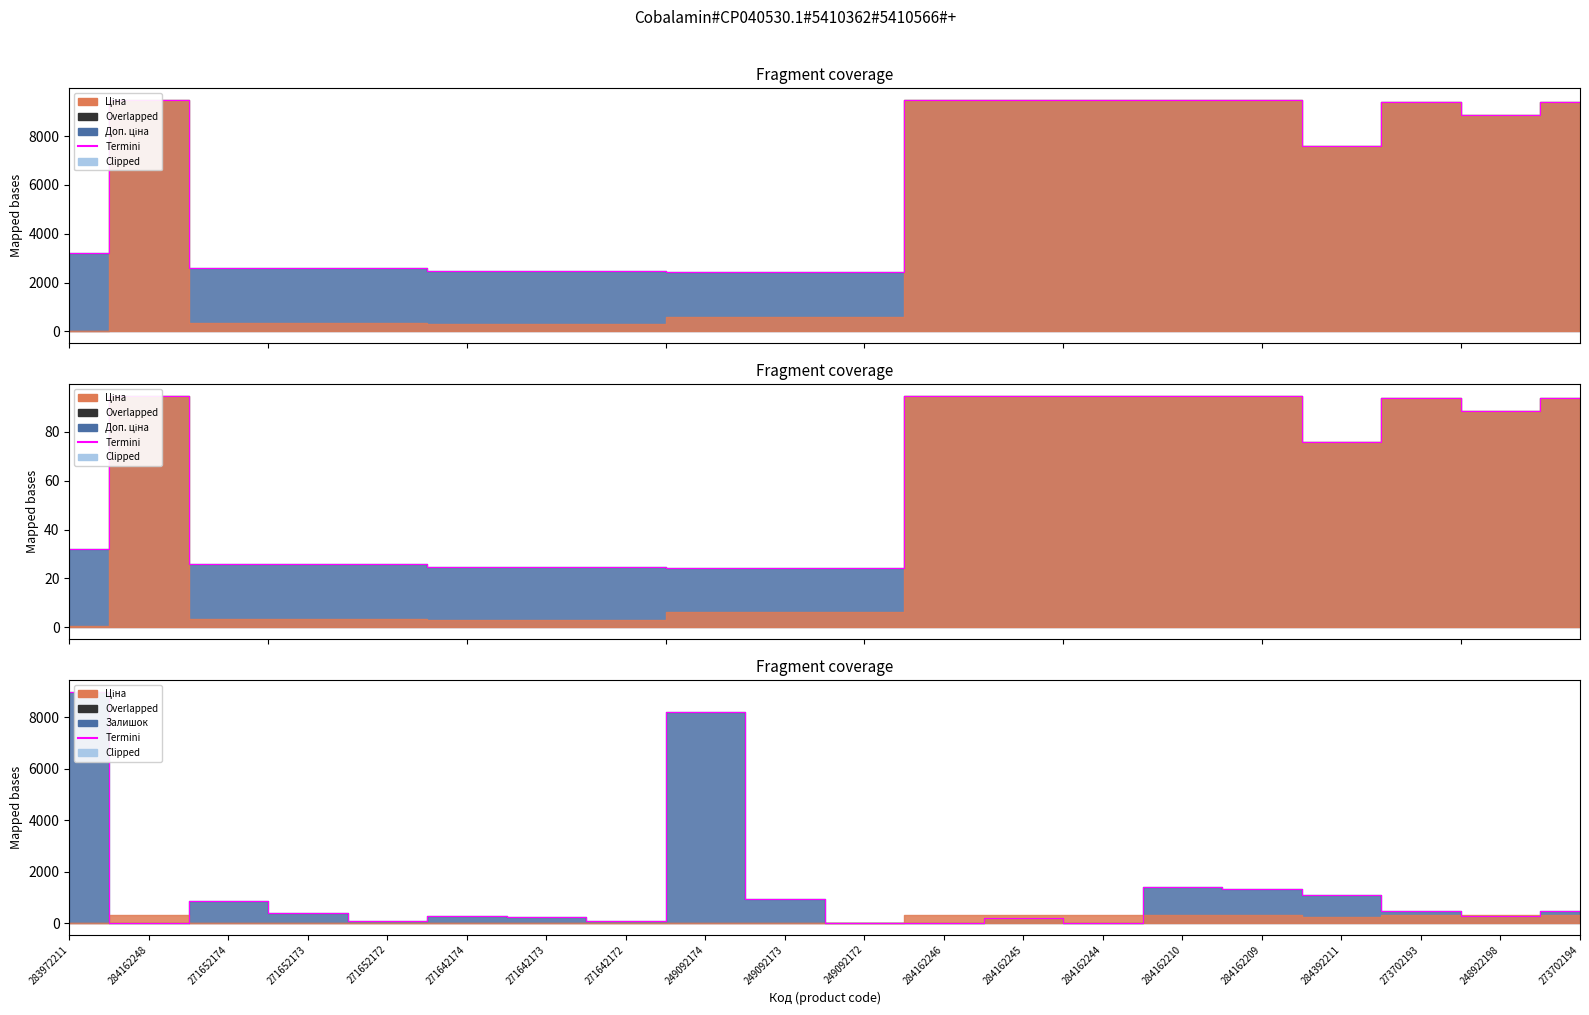

Does the chart have visible grid lines?

No